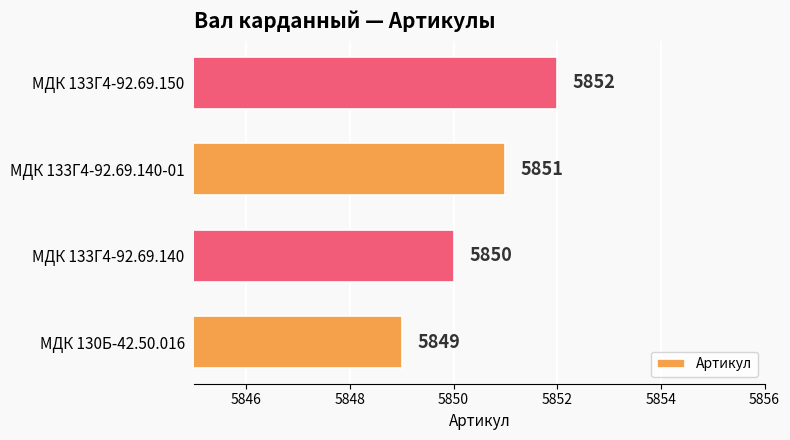

What is the change in value from МДК 130Б-42.50.016 to МДК 133Г4-92.69.140-01?

+2